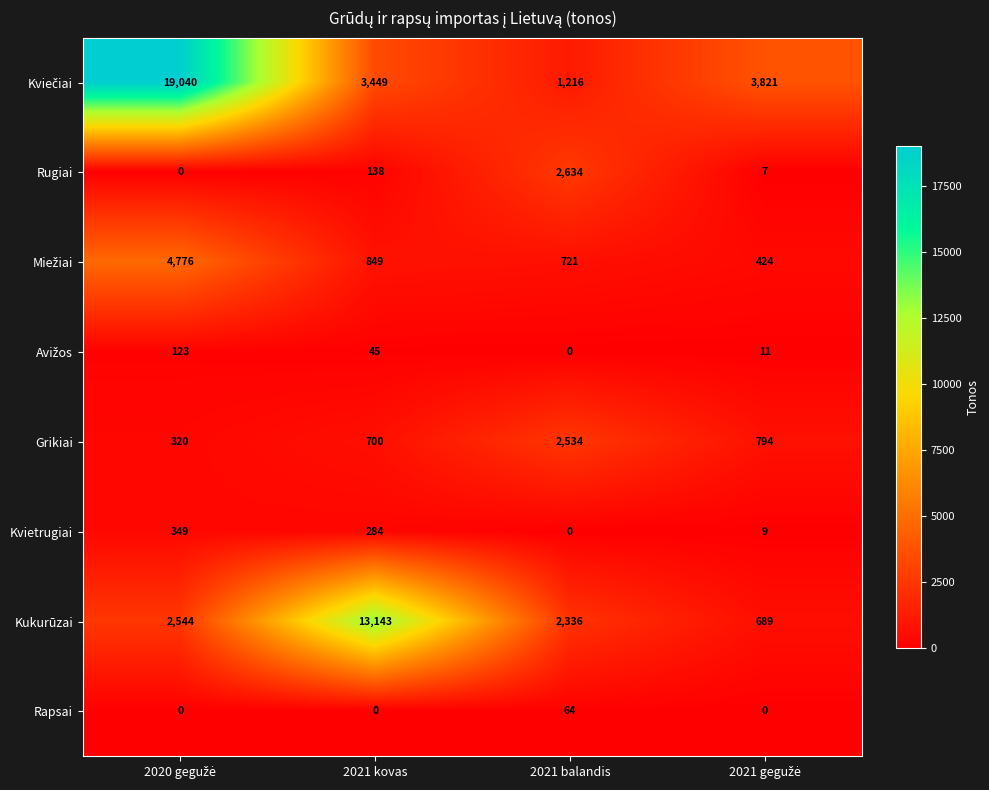

What is the spread (max minus min) of values at 2021 balandis?

2634